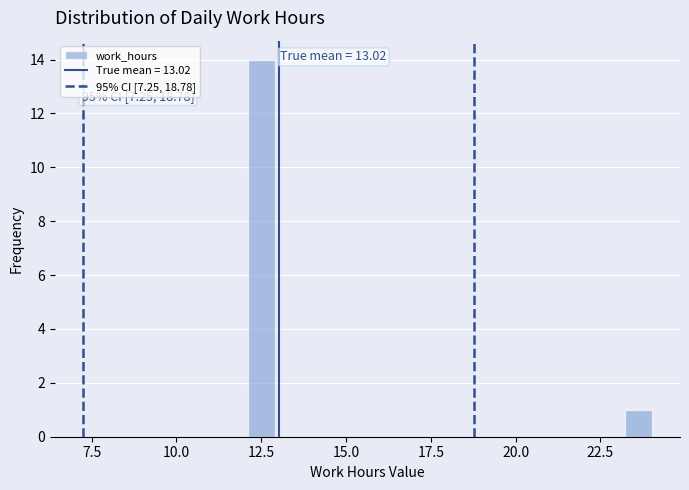

Around what value on the x-axis is the tallest bar? Give the approximate position of its centre, as read against the axis.

12.5